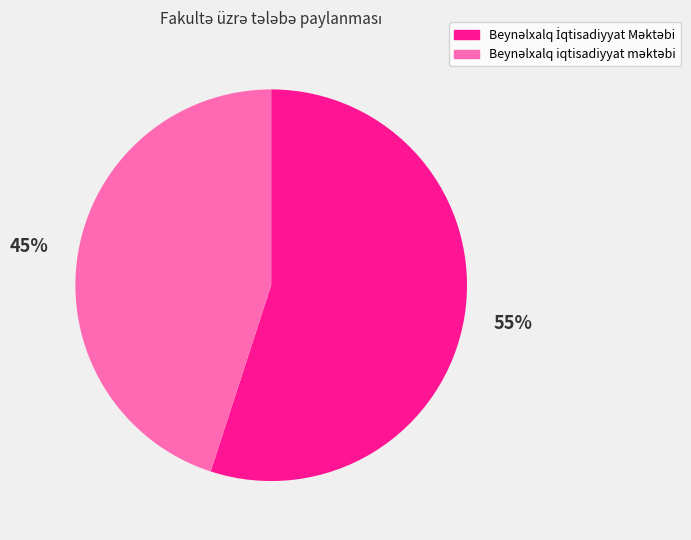

How many segments does this pie chart have?

2